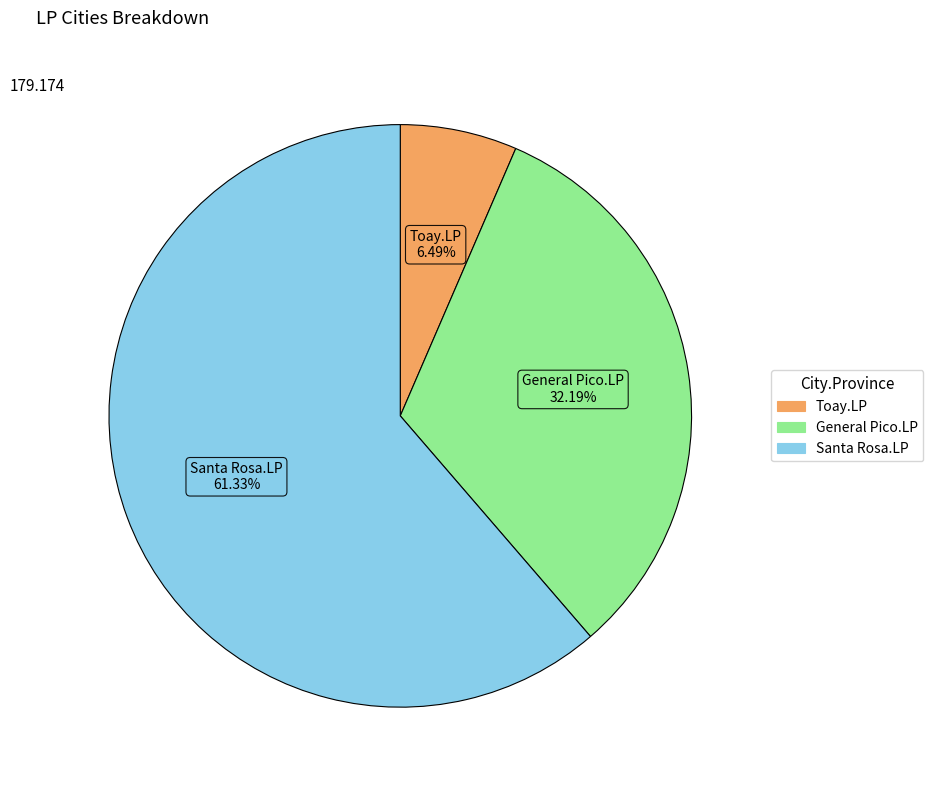

How many segments does this pie chart have?

3